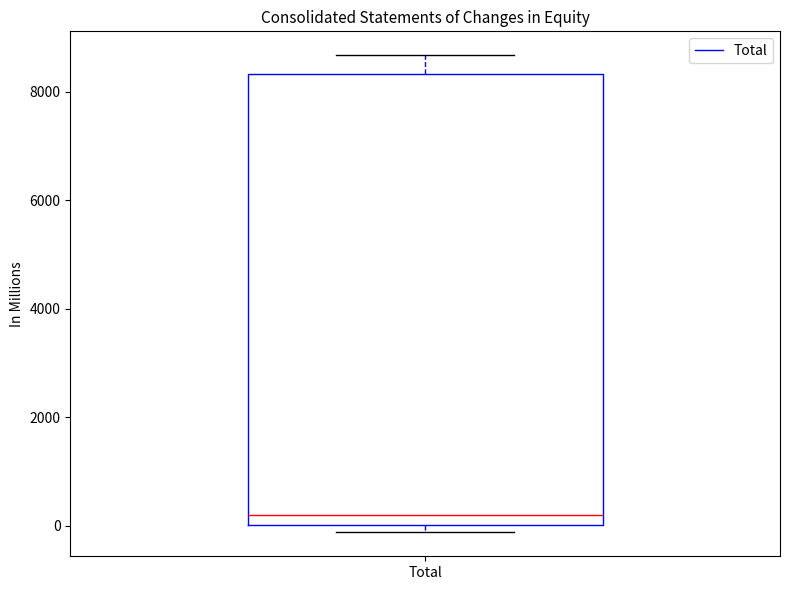

Where does the median line of the box for Total sit on the y-axis? The values are not printed on the chart, so give them approximately, as read against the axis.

200